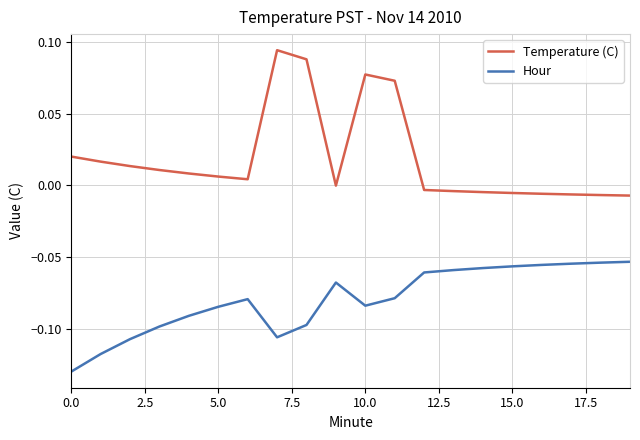

True or false: Hour and Temperature (C) cross at least once.

False